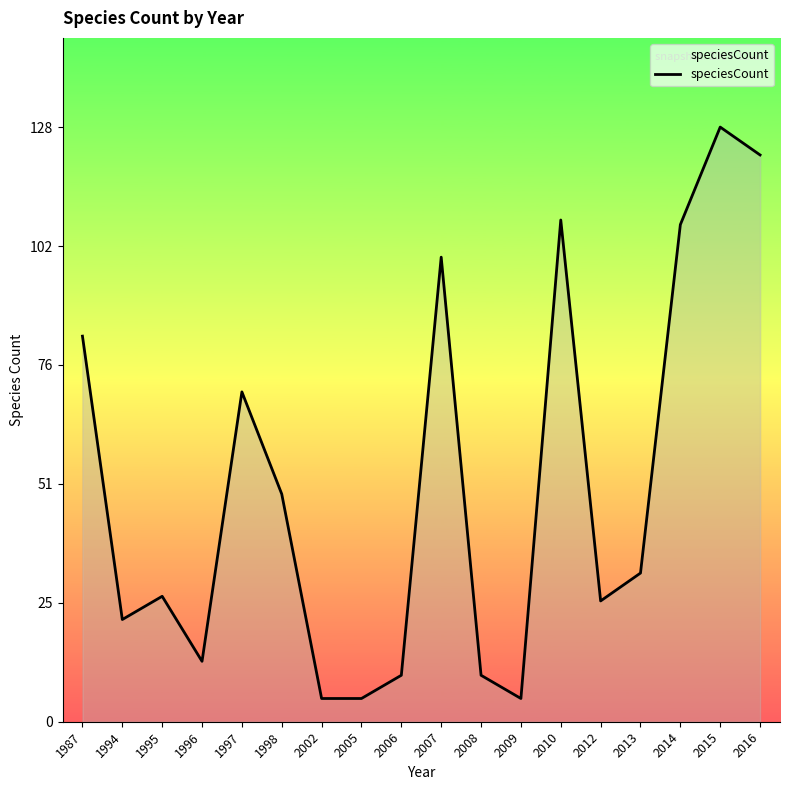

What is the difference between the values at 2013 and 1987?

51